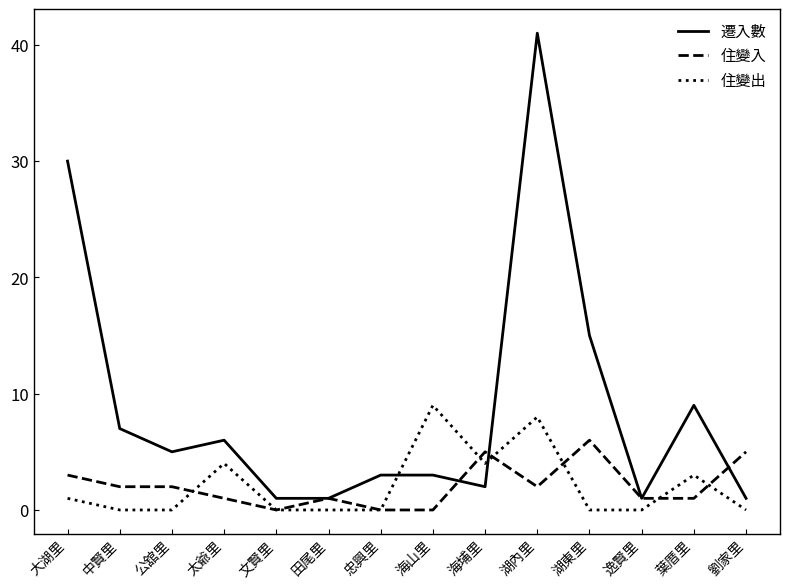

True or false: 住變出 and 住變入 cross at least once.

True